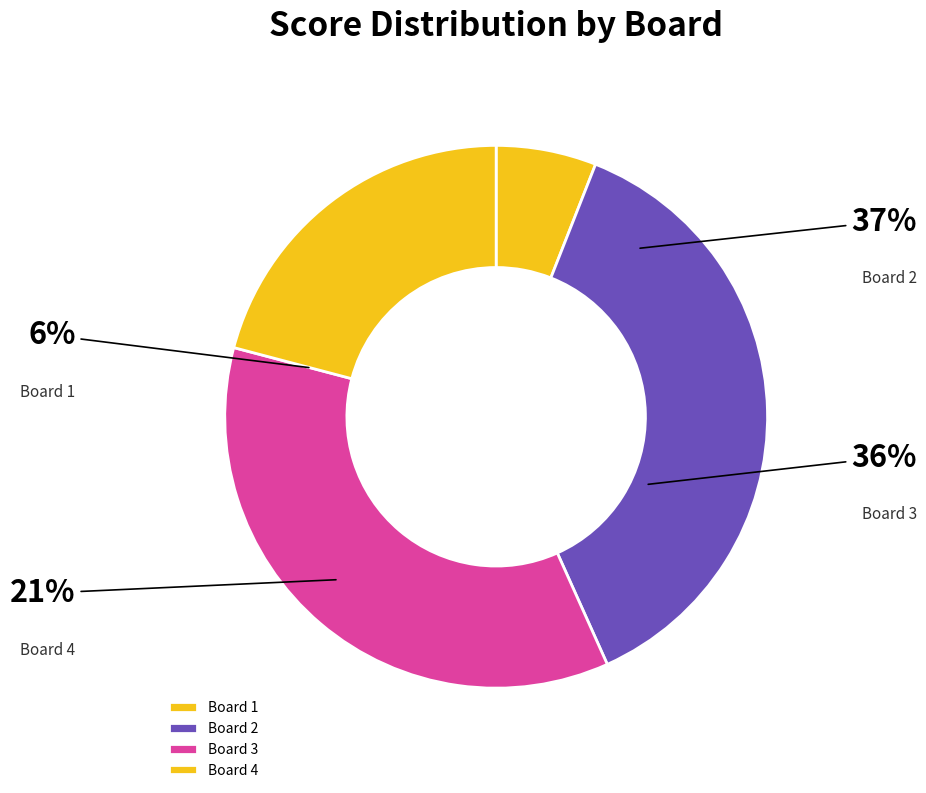

Which slice is the smallest?

Board 1